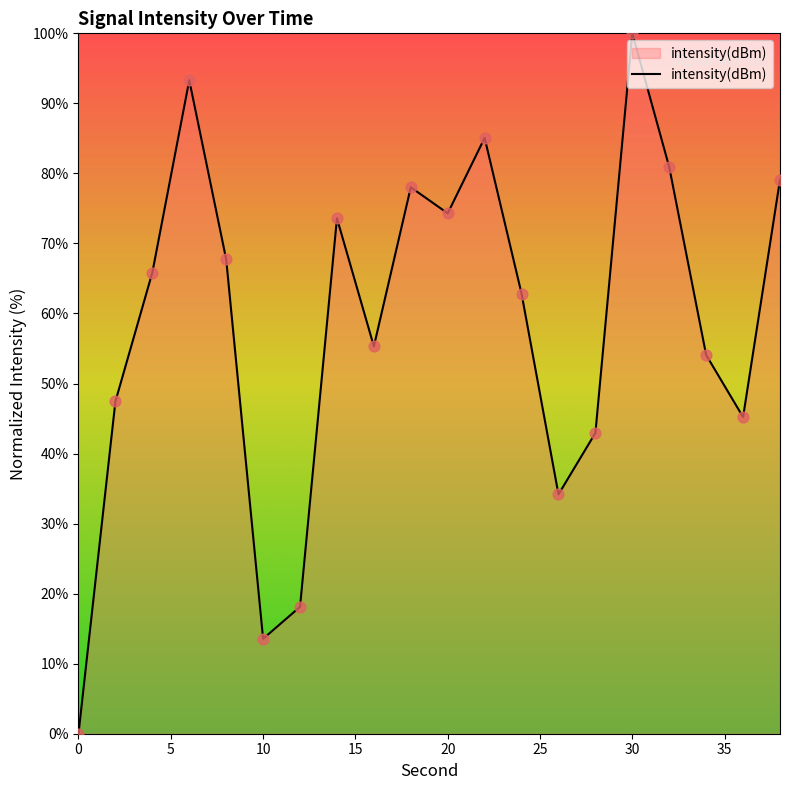

What is the greatest value displayed?

100.0